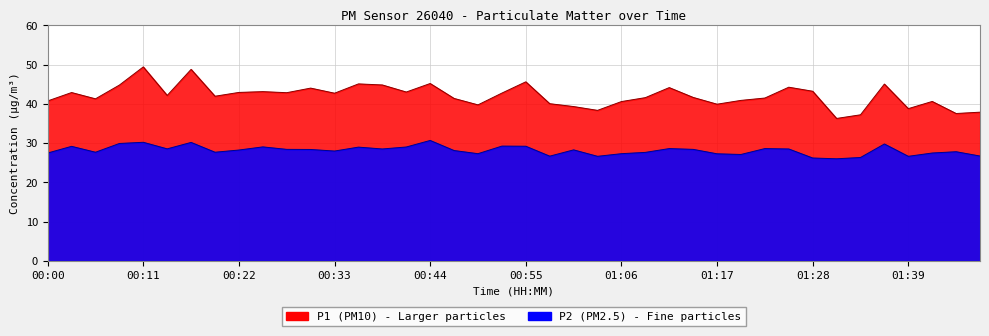

How many lines are shown in the chart?

2